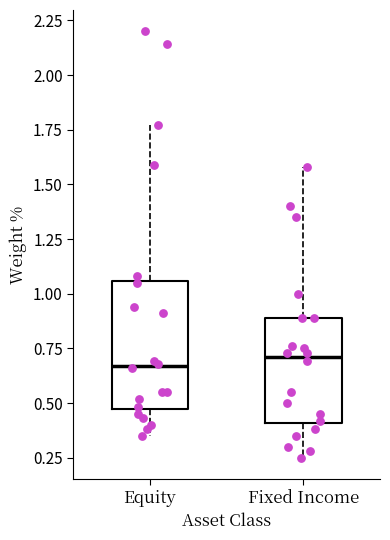

Reading left to right, read every box against the y-axis: the position of its median line, the range the box covers, and the ends of its whiskers. The values are not printed on the chart, so give them approximately, as read against the axis.

Equity: median 0.65, box 0.45 to 1.05, whiskers 0.35 to 1.75
Fixed Income: median 0.70, box 0.40 to 0.90, whiskers 0.25 to 1.60